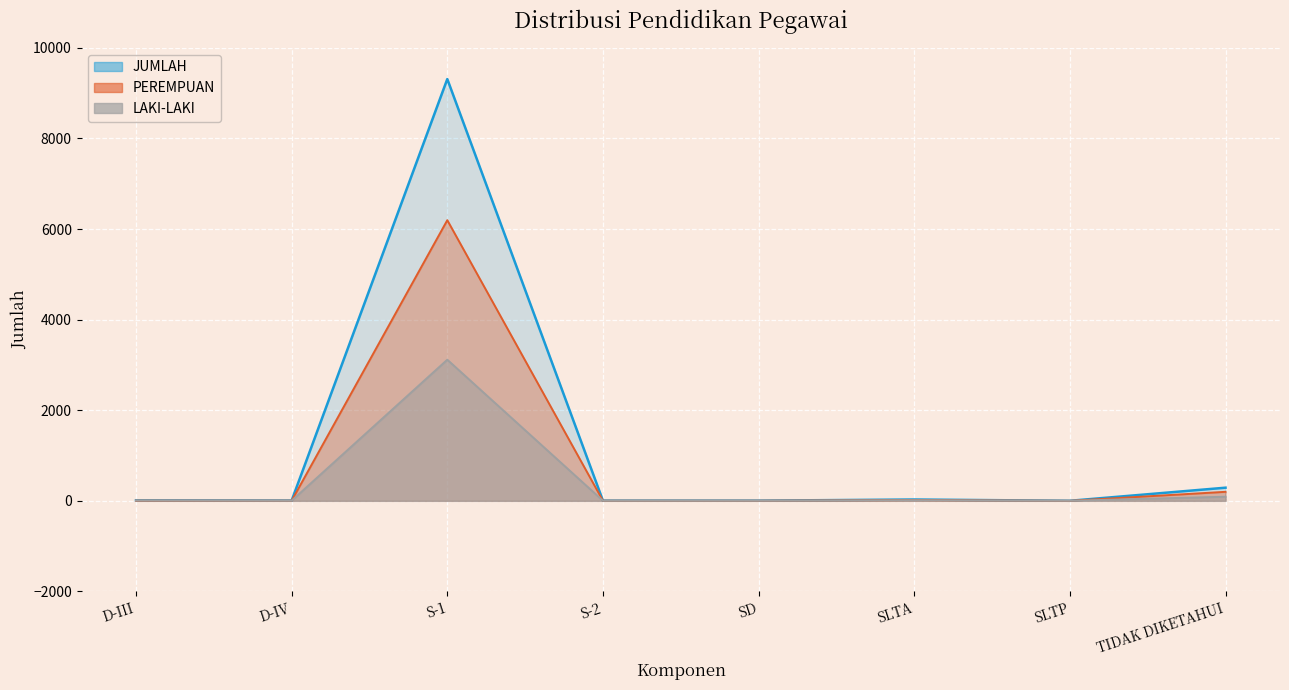

True or false: PEREMPUAN and LAKI-LAKI intersect in this chart.

True